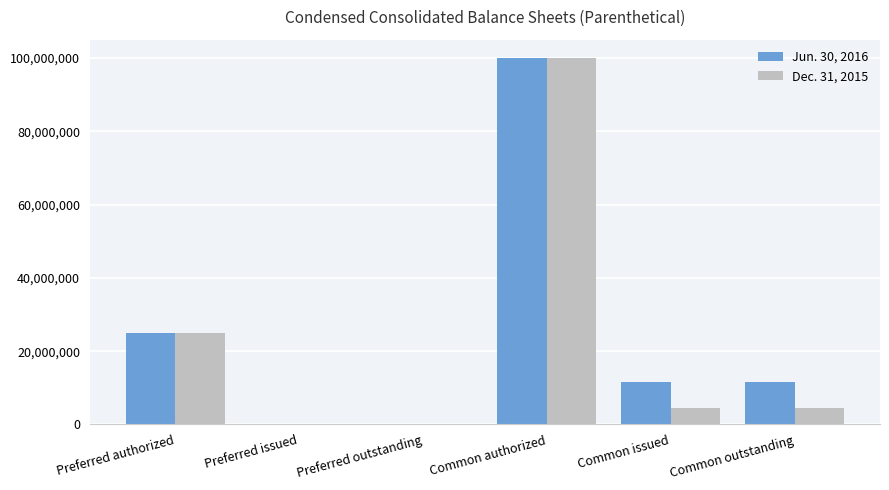

Are the bars grouped side by side (vs. stacked)?

Yes